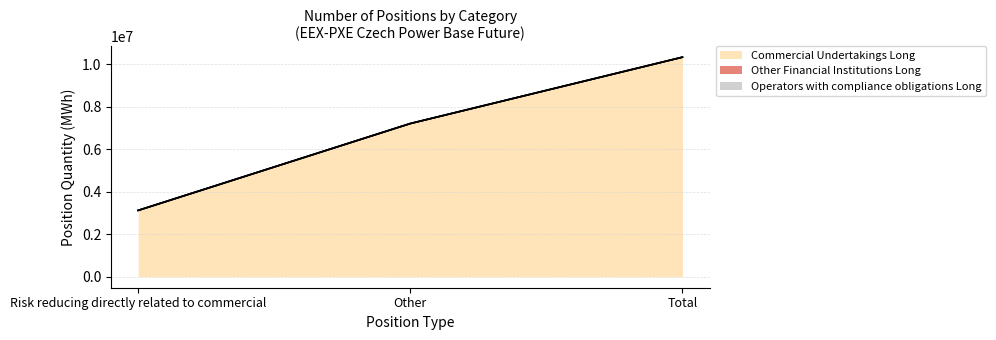

At how many categories does at least one series exceed 4967469?

2